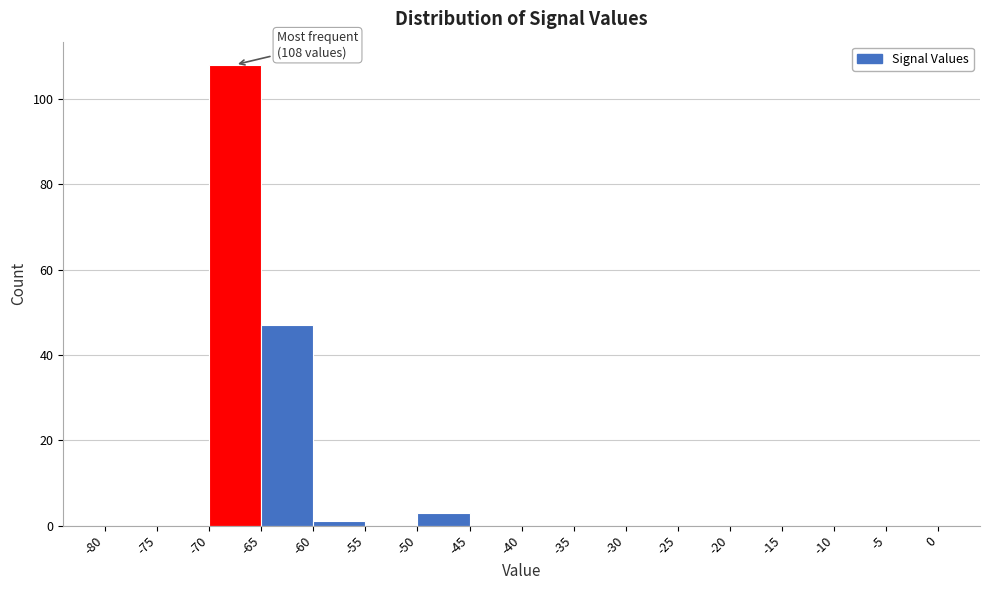

Which range on the x-axis has the tallest bar?

-70 to -65